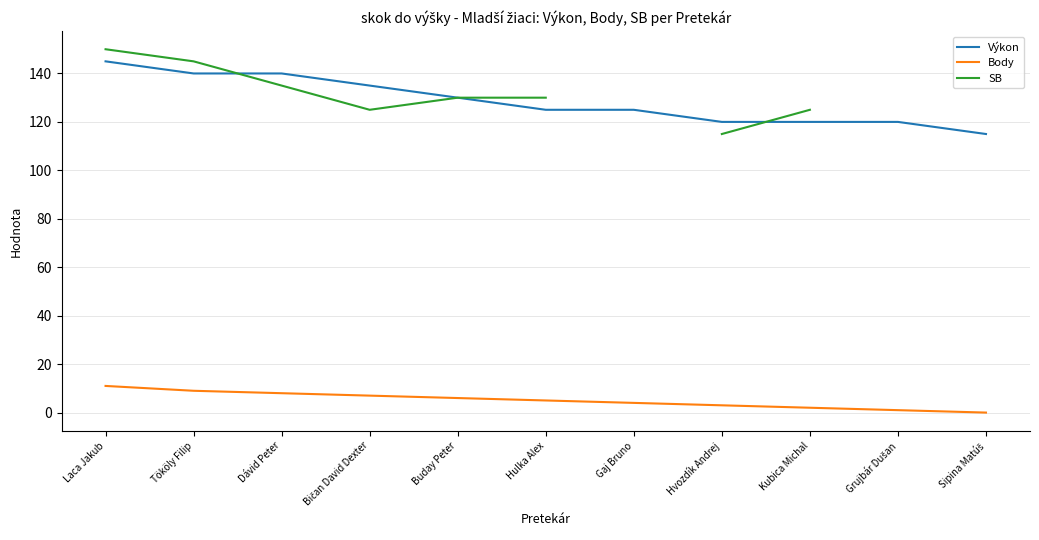

What is the spread (max minus min) of values at Laca Jakub?

139.0